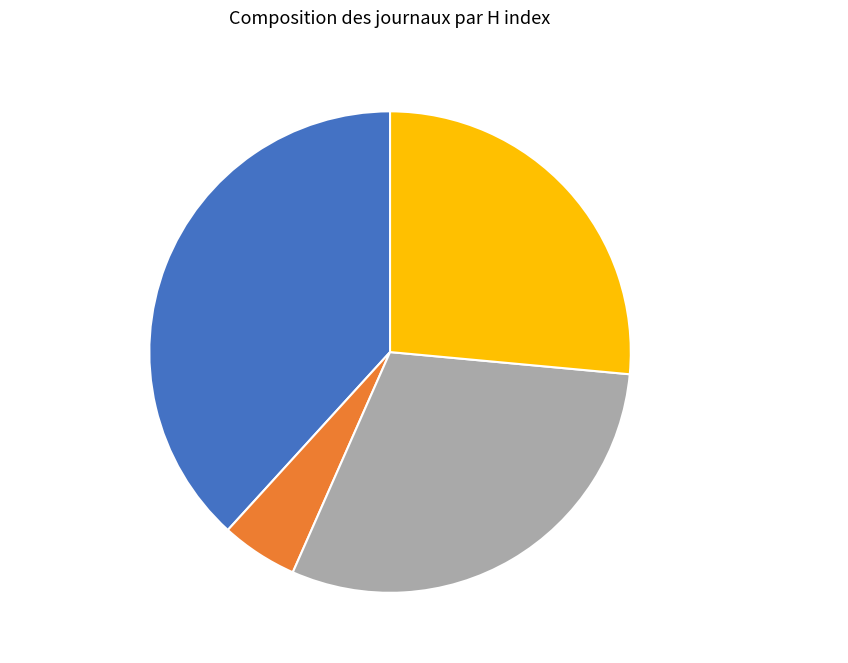

What is the ratio of the value at Recent Patents on Nanotechnology to the value at Current Nanoscience?

0.7